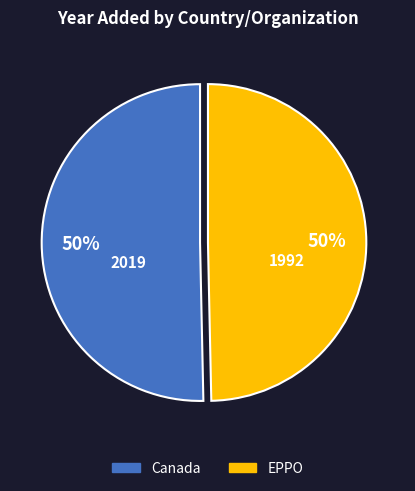

Approximately how many times larger is the value at Canada compared to EPPO?

1.0